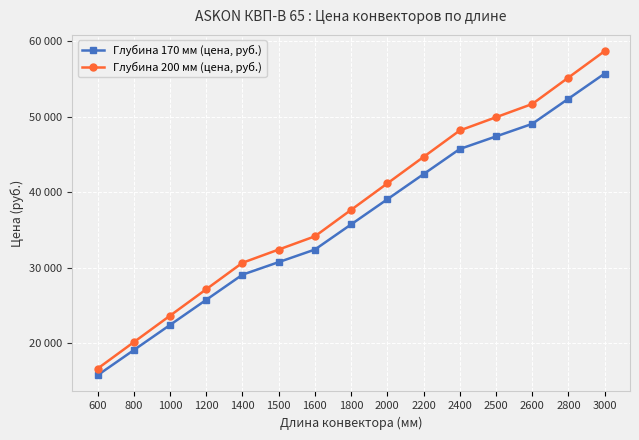

At which category does the chart reach its minimum across all series?

600